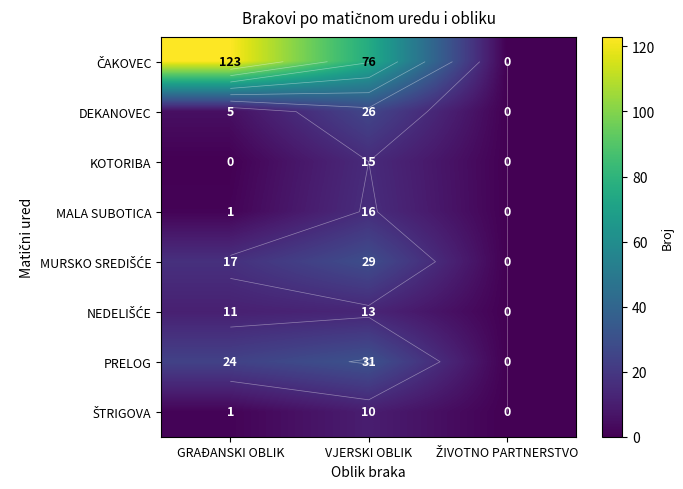

How many data points does each series have?

3